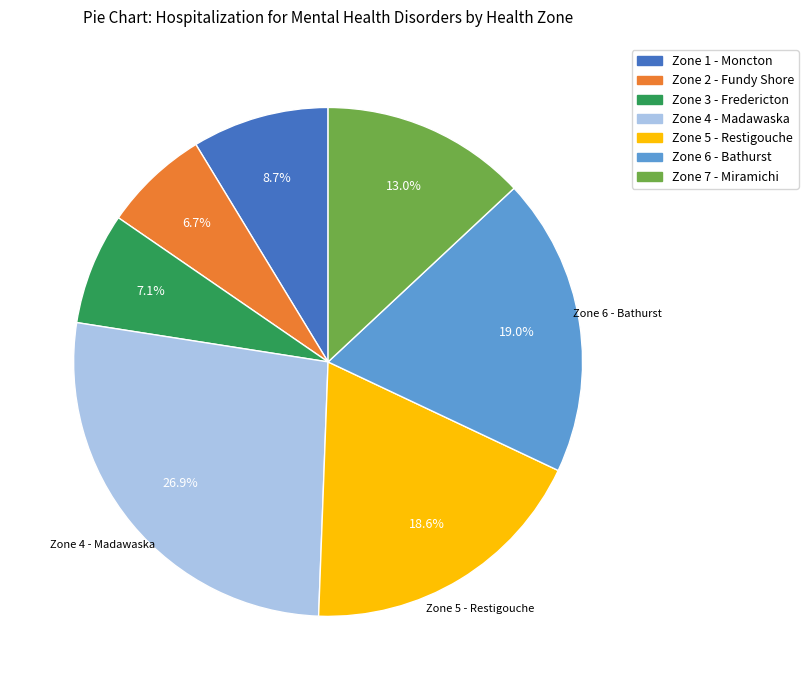

Is there any slice that represents more than half of the pie?

No